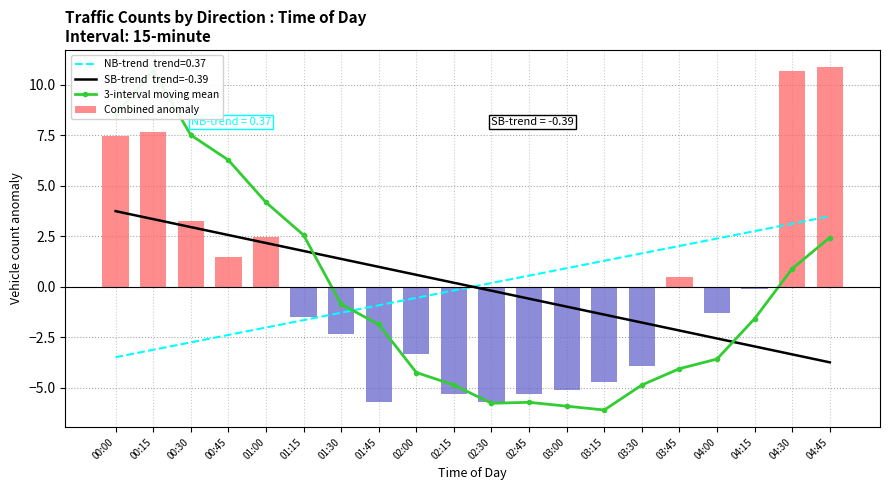

List the labels in order of Combined anomaly value, smallest first.

01:45, 02:30, 02:15, 02:45, 03:00, 03:15, 03:30, 02:00, 01:30, 01:15, 04:00, 04:15, 03:45, 00:45, 01:00, 00:30, 00:00, 00:15, 04:30, 04:45